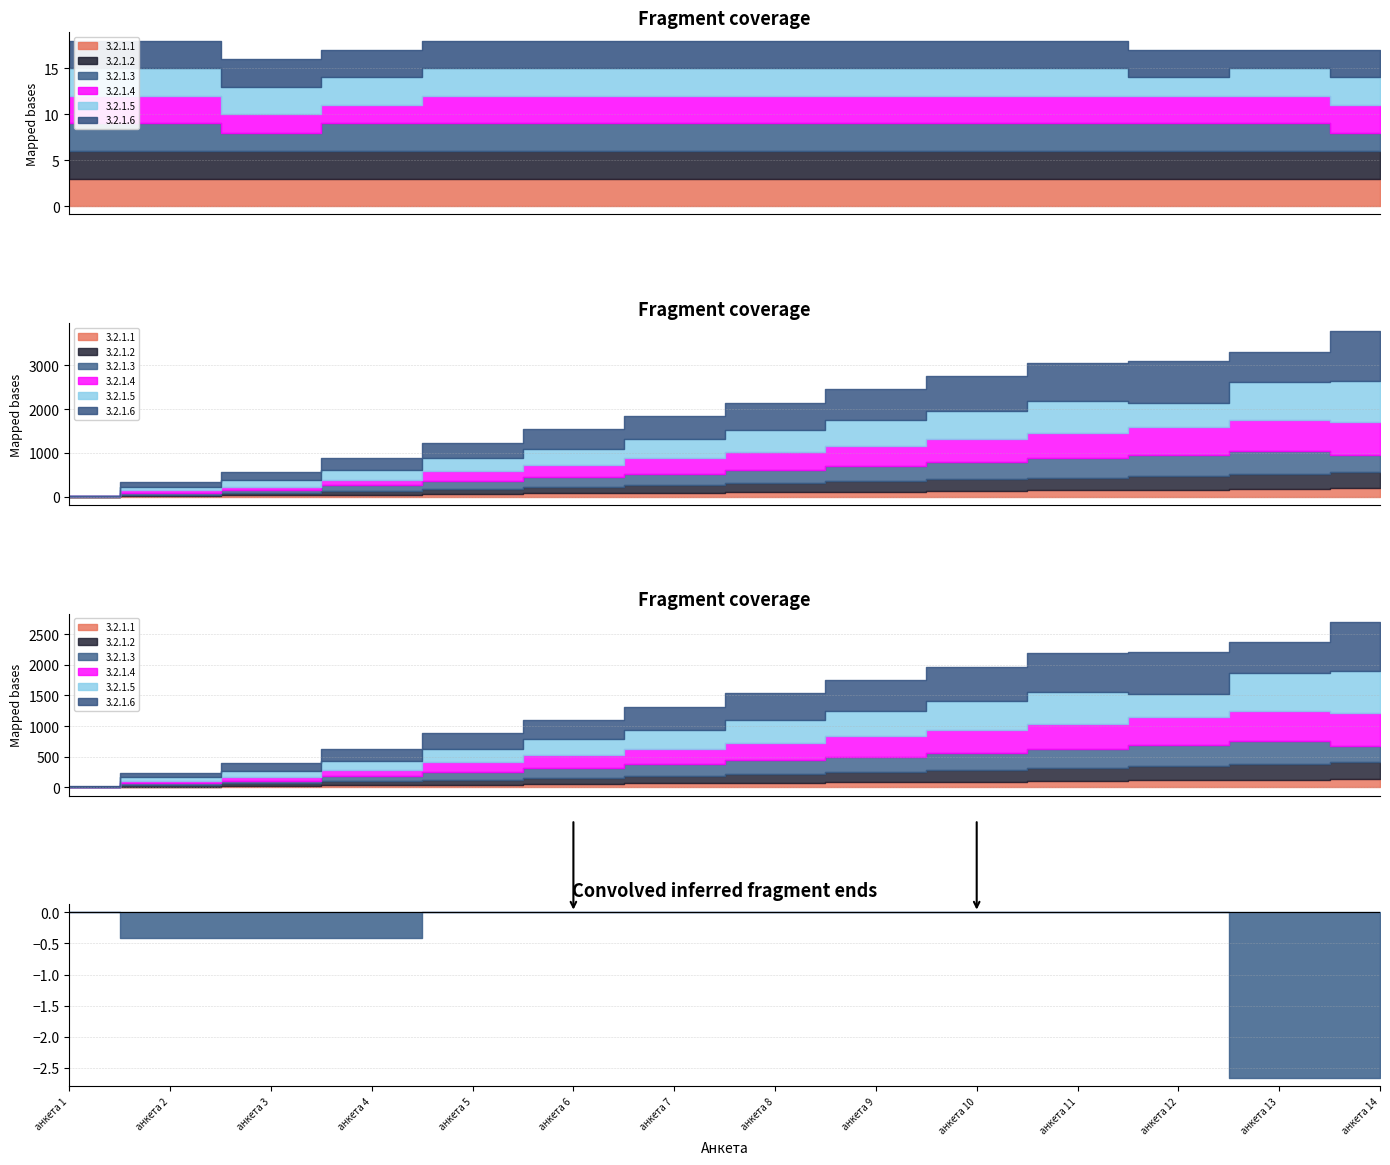

What are all the series names shown in the legend?

3.2.1.1, 3.2.1.2, 3.2.1.3, 3.2.1.4, 3.2.1.5, 3.2.1.6